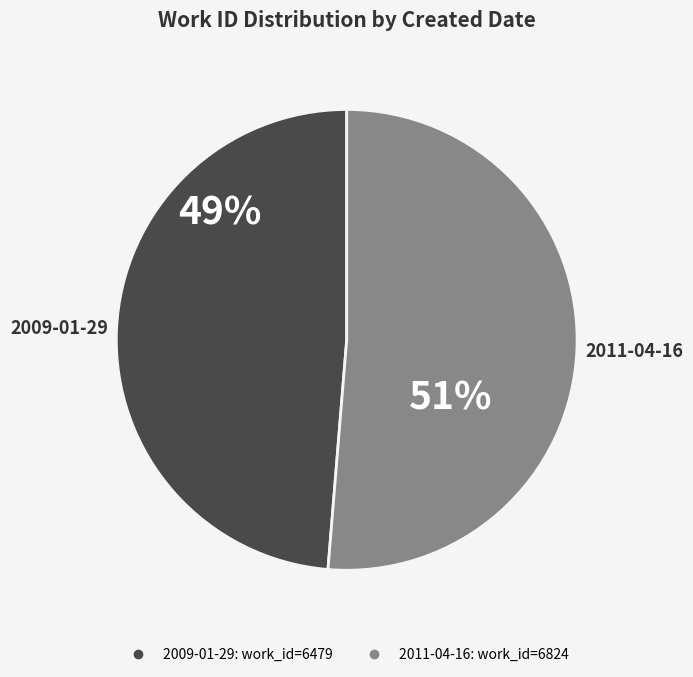

Rank the categories by value from lowest to highest.

2009-01-29, 2011-04-16